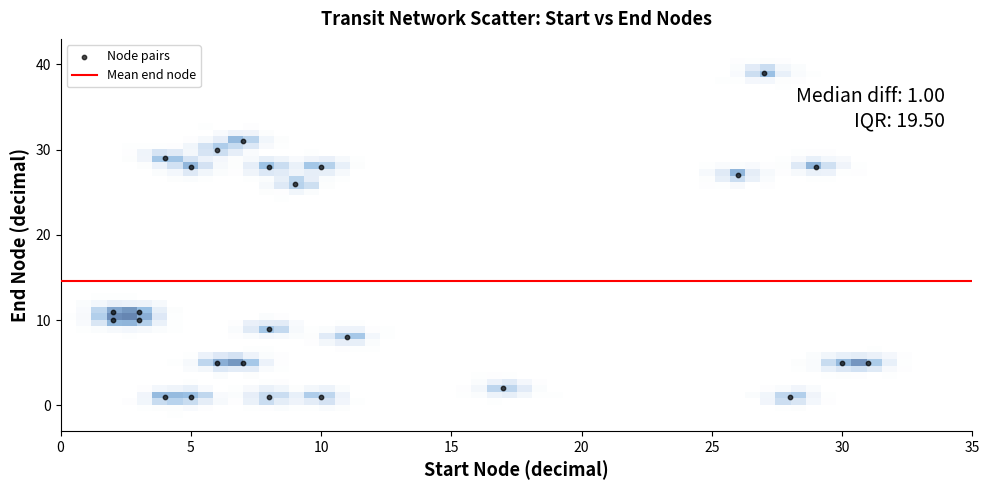

What Y value in the scatter plot is closest to 20?

26